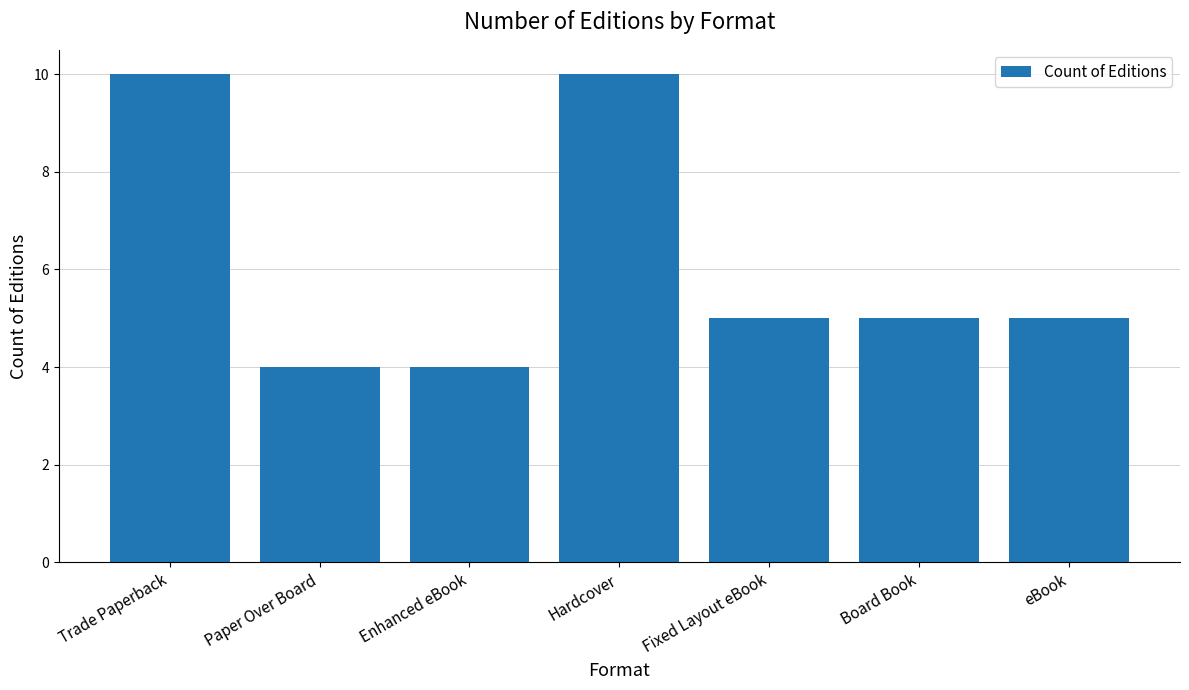

Reading left to right, extract all data points from this chart.

Trade Paperback=10	Paper Over Board=4	Enhanced eBook=4	Hardcover=10	Fixed Layout eBook=5	Board Book=5	eBook=5